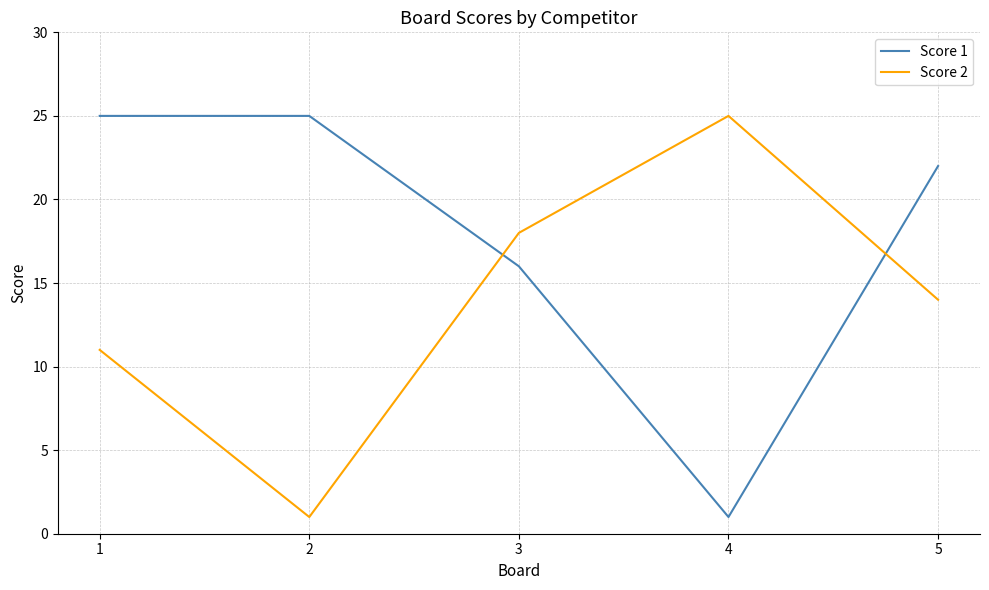

True or false: Score 2 has more than 0 interior local peaks.

True